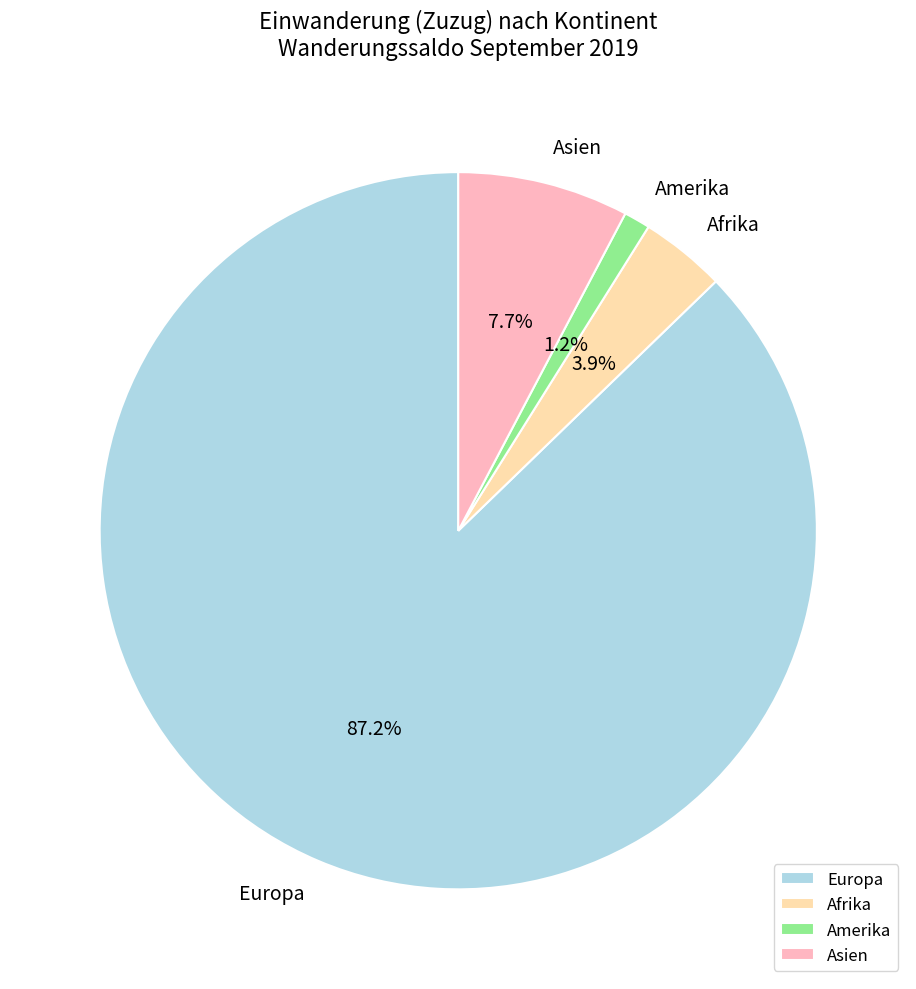

What portion of the pie excludes Europa?

12.8%